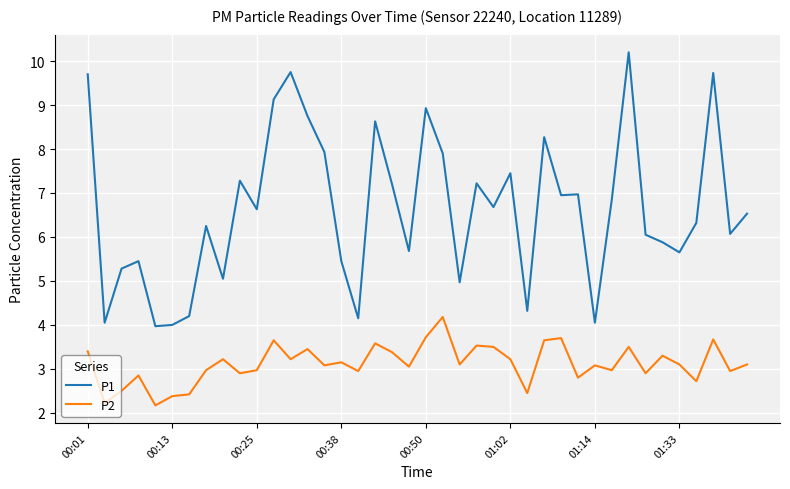

Which series has the largest range (max minus min)?

P1